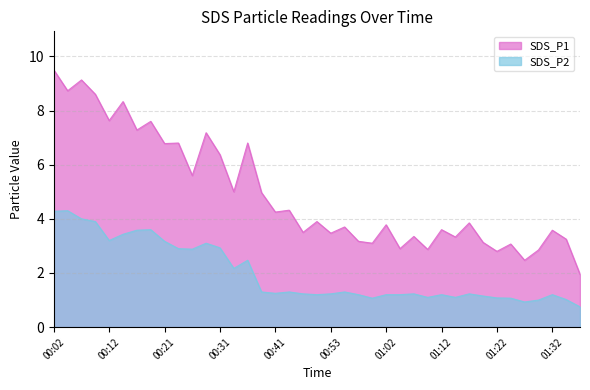

What are all the series names shown in the legend?

SDS_P1, SDS_P2